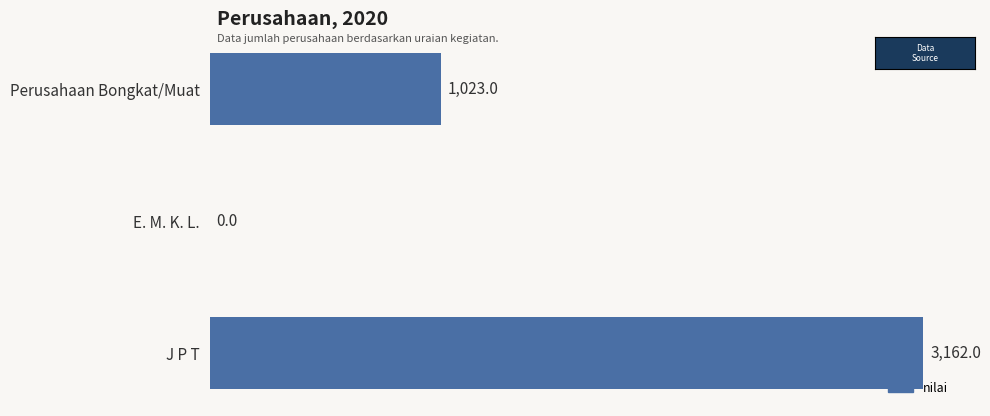

What is the maximum value shown in the chart?

3162